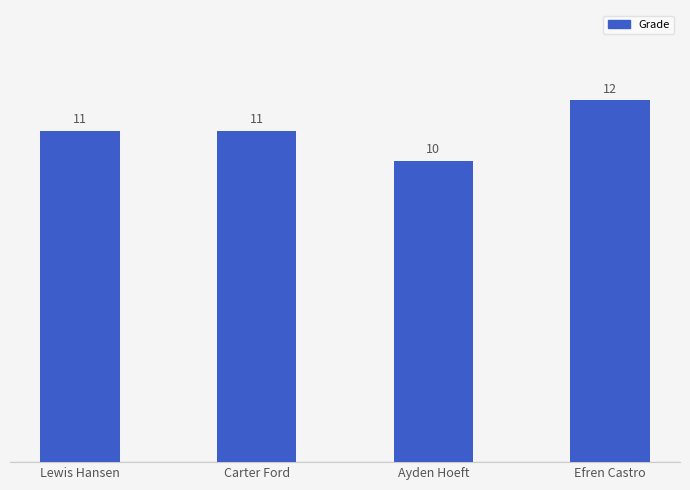

What is the value of the 3rd bar from the left?

10